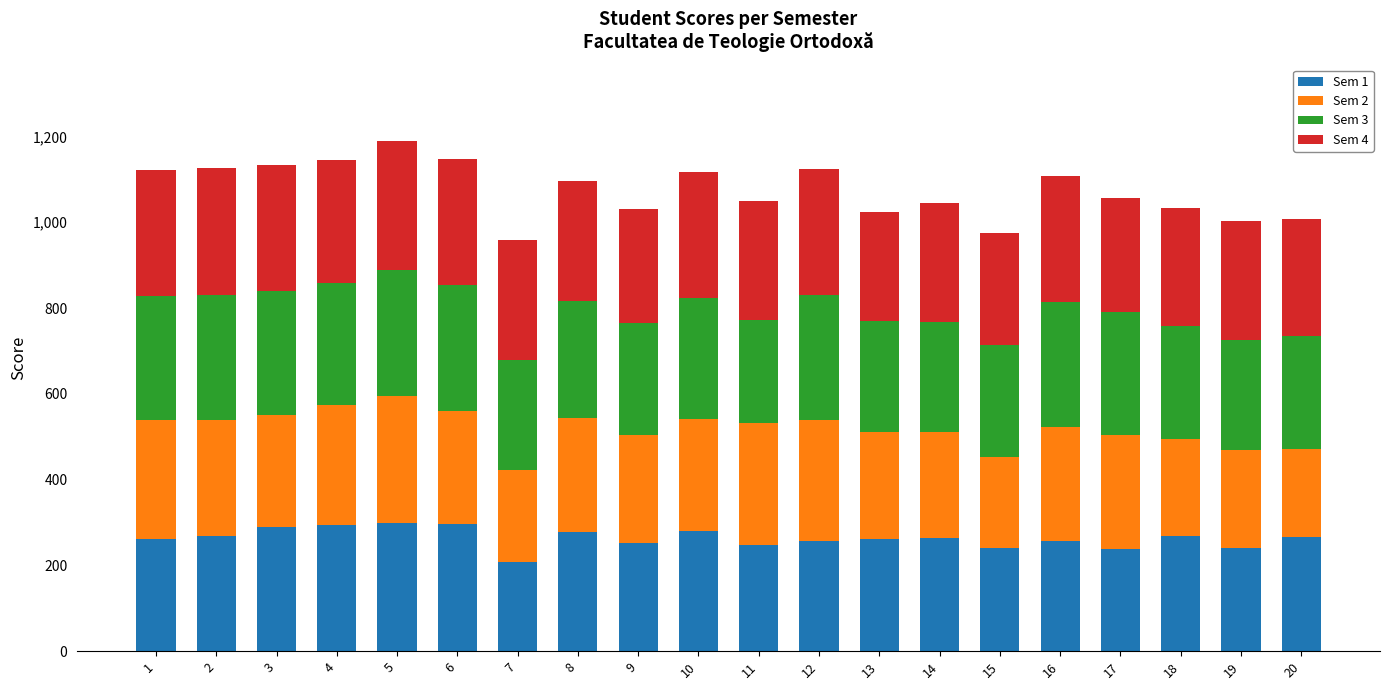

What is the total value across all series at 14?

1044